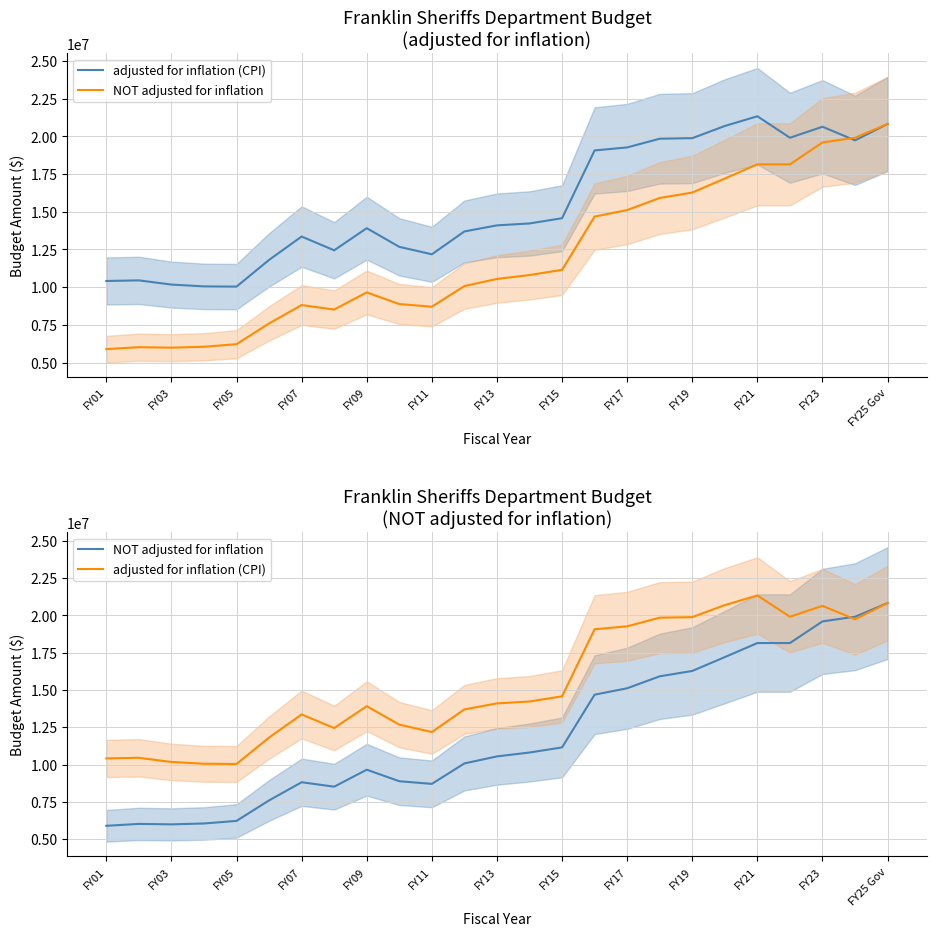

How many data points in adjusted for inflation (CPI) are above 14098104?

12